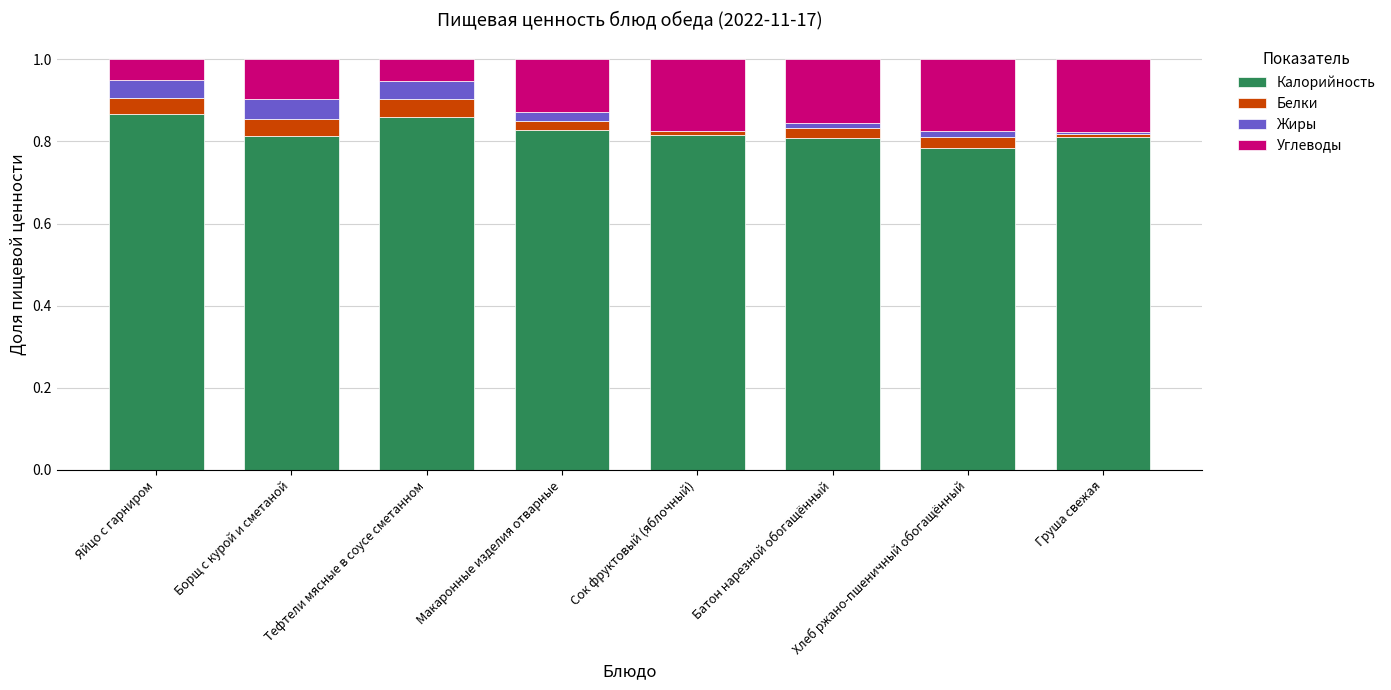

Does the chart contain stacked bars?

Yes